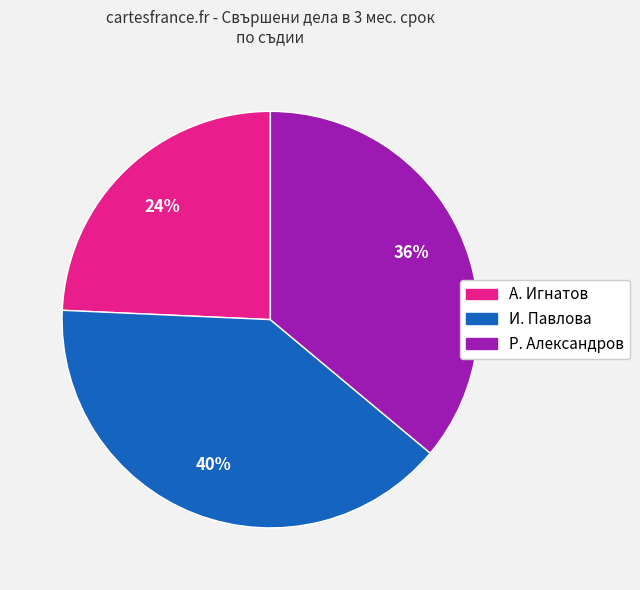

To the nearest percent, what is the average slice percentage?

33%